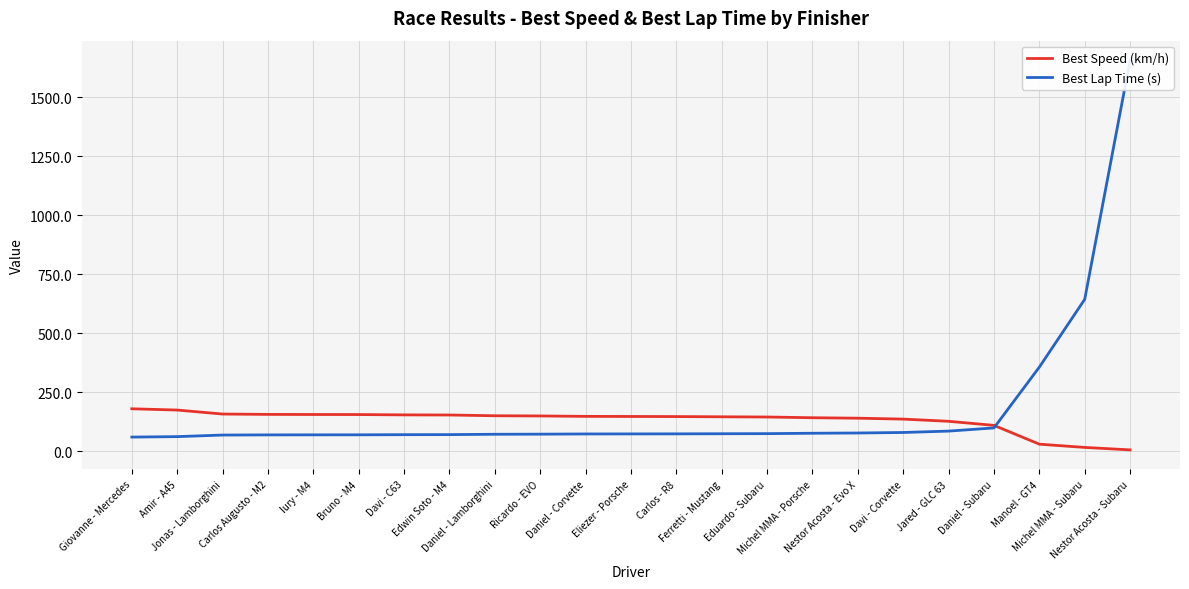

True or false: Best Lap Time (s) has more than 2 interior local peaks.

False